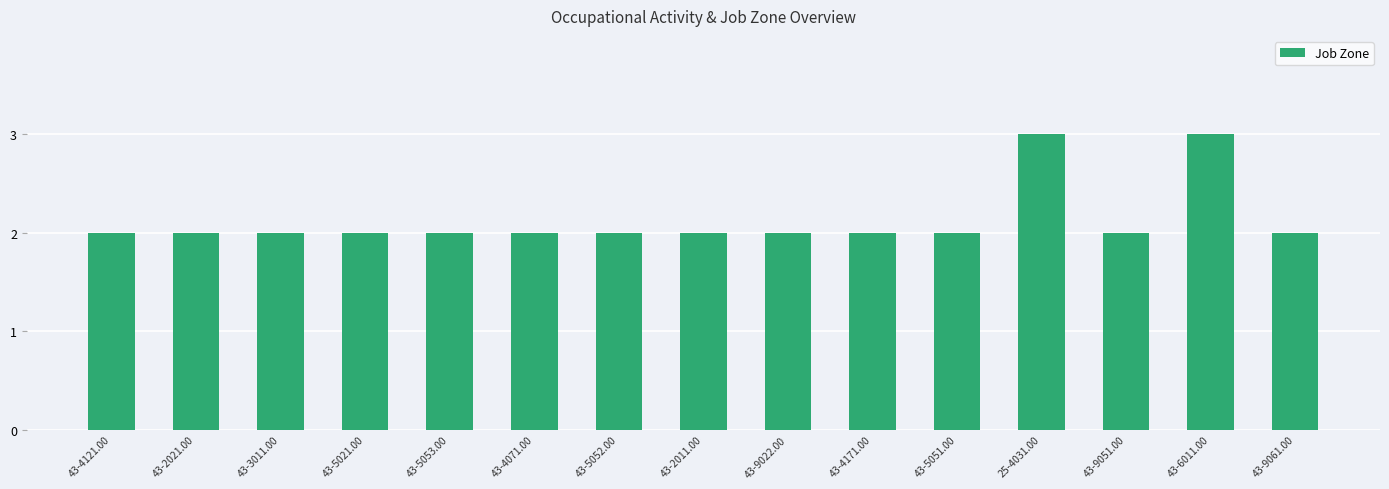

Count the values in the range 2 to 3.

15